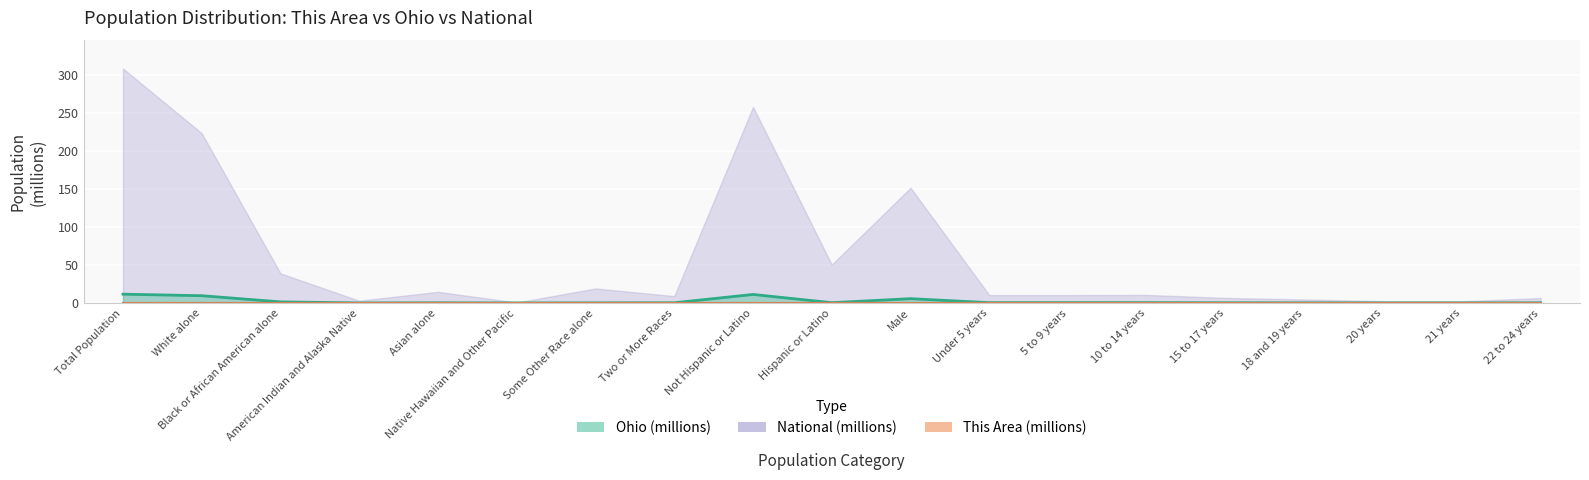

Which has a higher value, 18 and 19 years or Two or More Races?

18 and 19 years